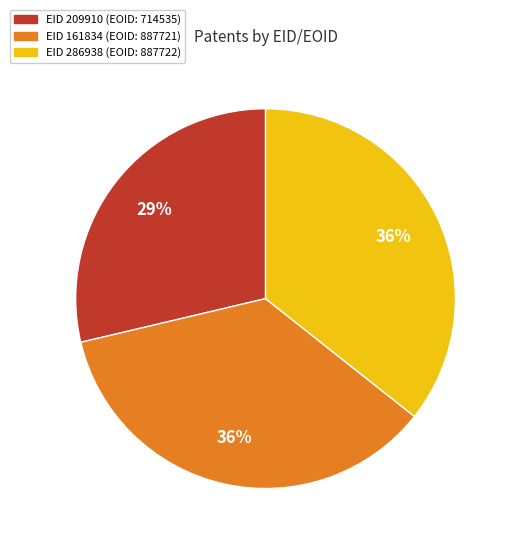

To the nearest percent, what percentage of the pie is EID 286938 (EOID: 887722)?

36%